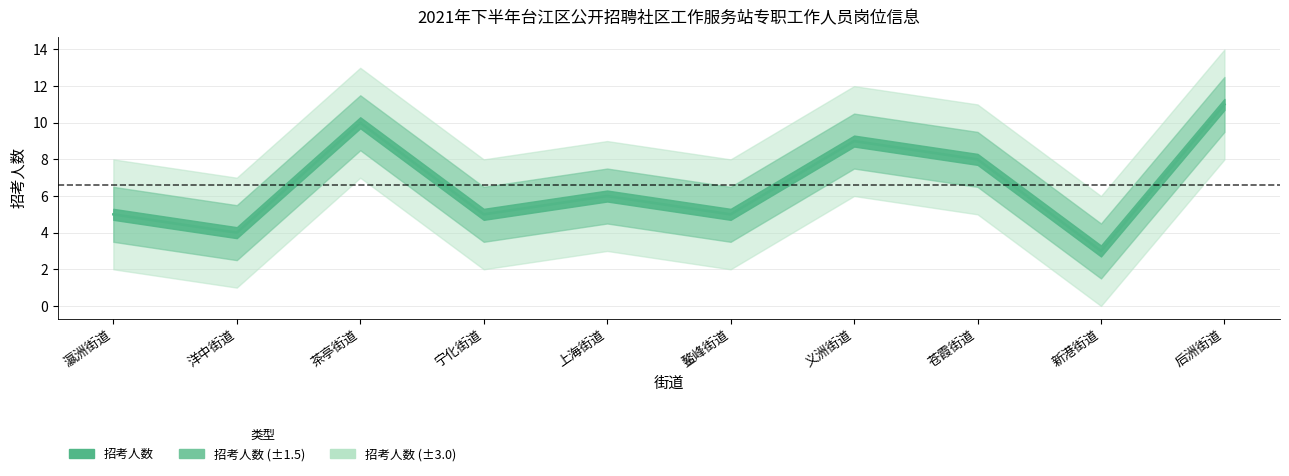

Which label corresponds to the largest value in the chart?

后洲街道